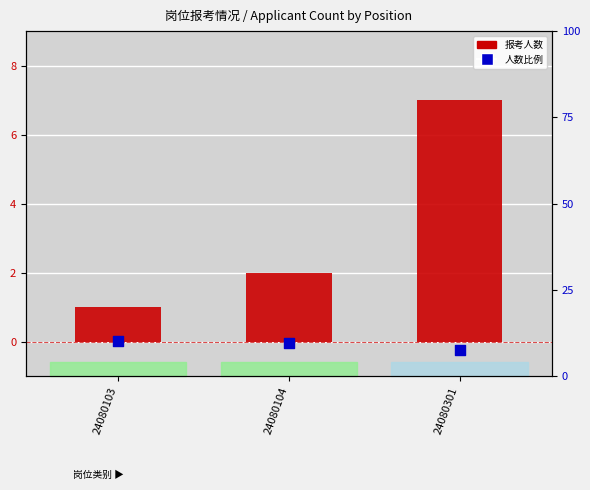

Which series contains the highest Y value?

报考人数